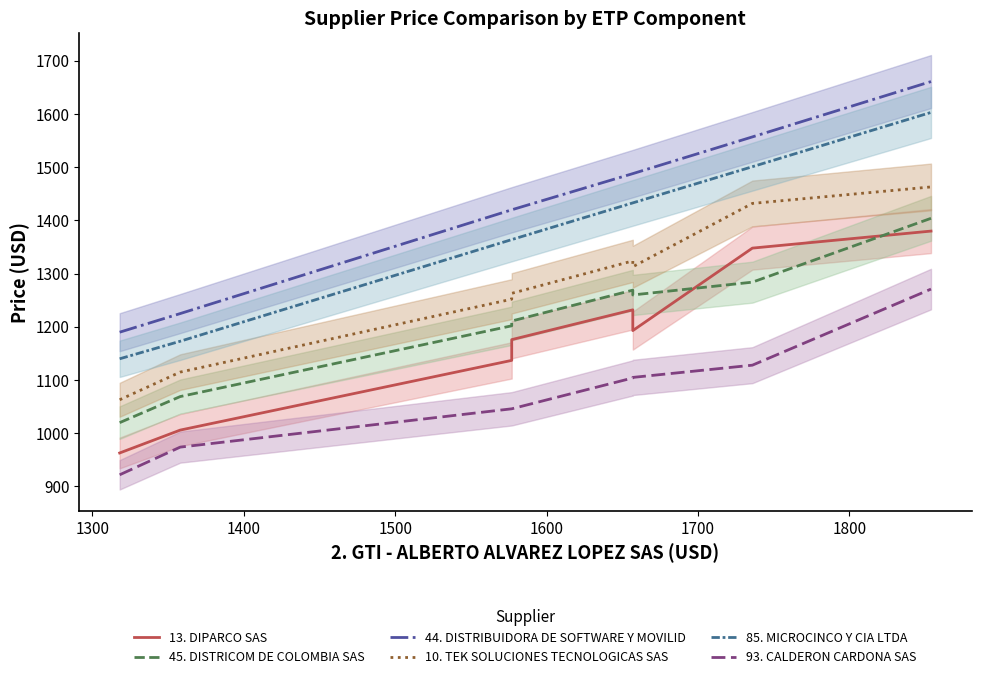

List the series in order of their peak value, lowest first.

93. CALDERON CARDONA SAS, 13. DIPARCO SAS, 45. DISTRICOM DE COLOMBIA SAS, 10. TEK SOLUCIONES TECNOLOGICAS SAS, 85. MICROCINCO Y CIA LTDA, 44. DISTRIBUIDORA DE SOFTWARE Y MOVILID